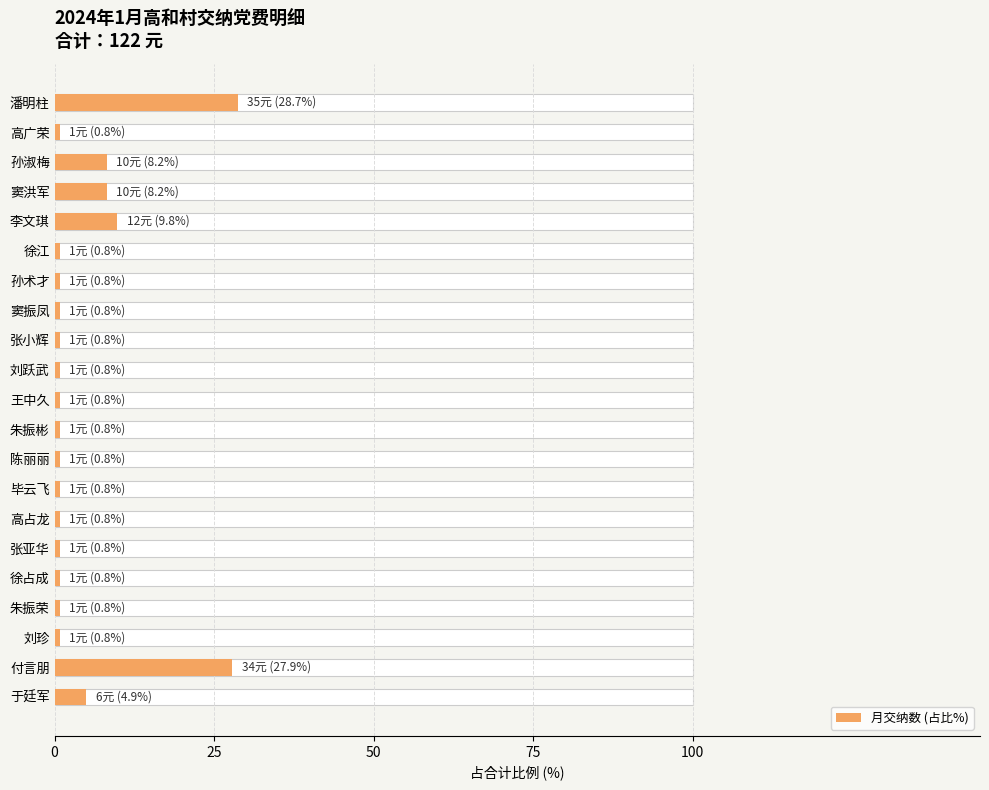

What is the value of the 5th bar from the left?

9.8